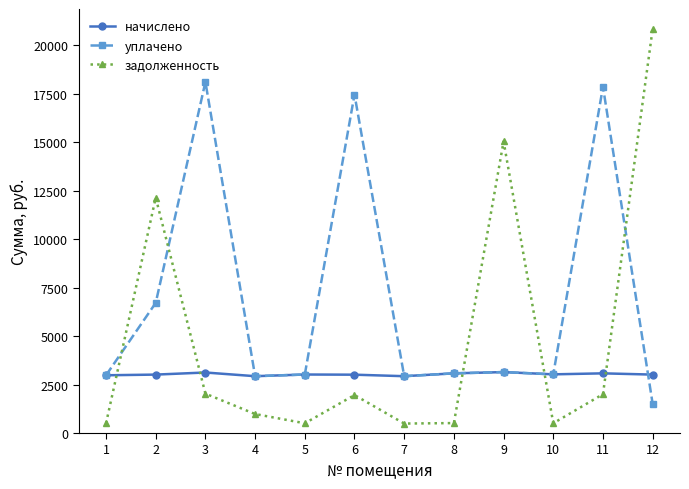

True or false: задолженность and начислено cross at least once.

True